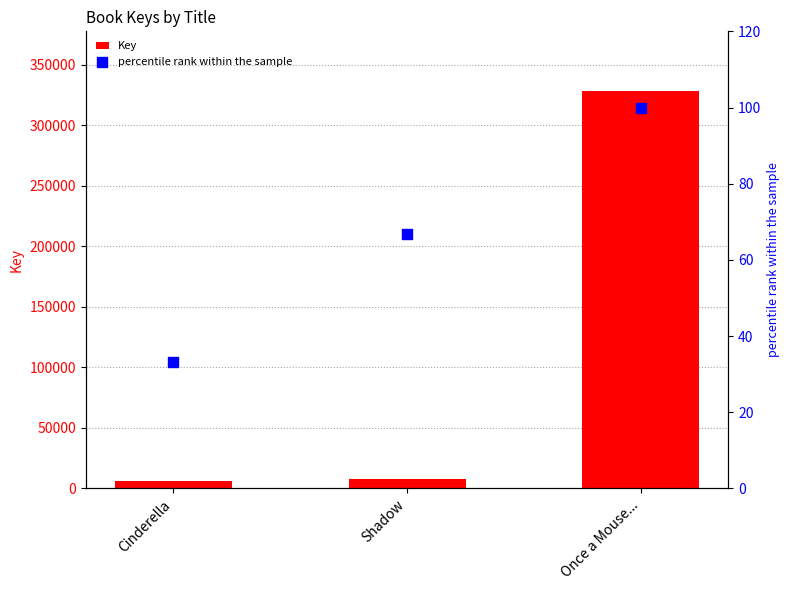

Which series has the widest spread of Y values?

Key